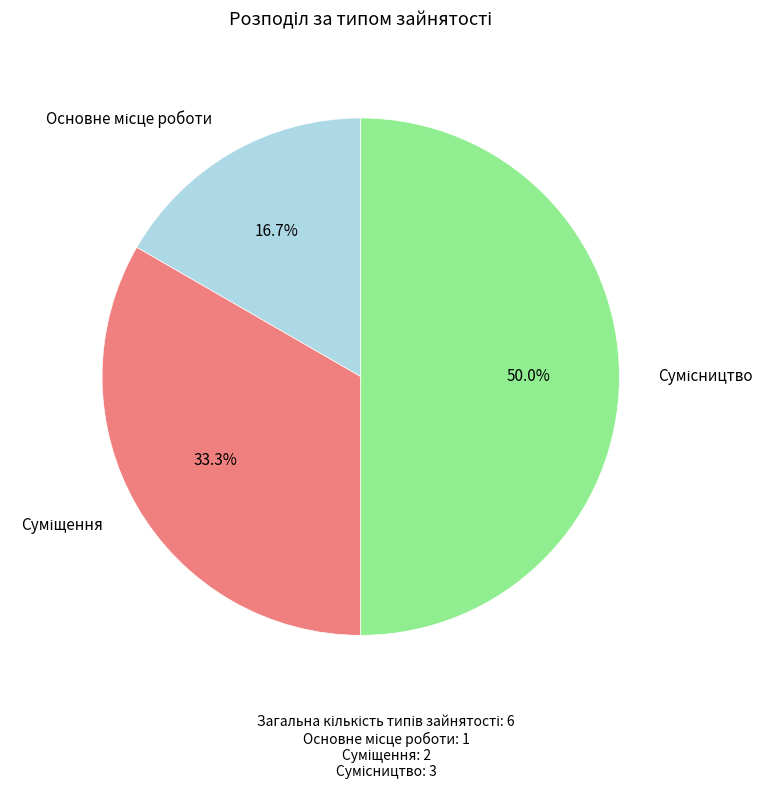

How many segments does this pie chart have?

3